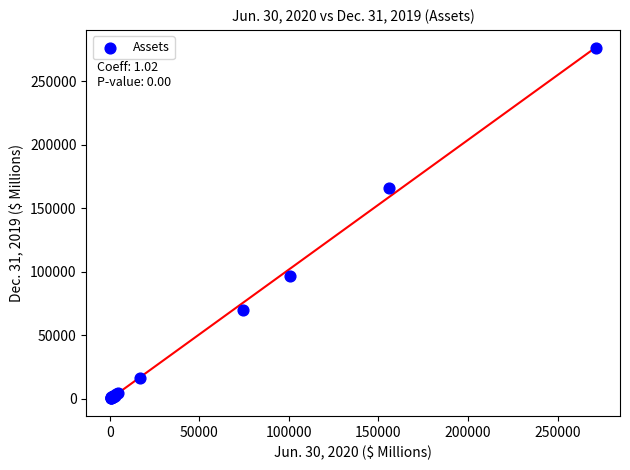

What Y value in the scatter plot is closest to 138381?

165468.0